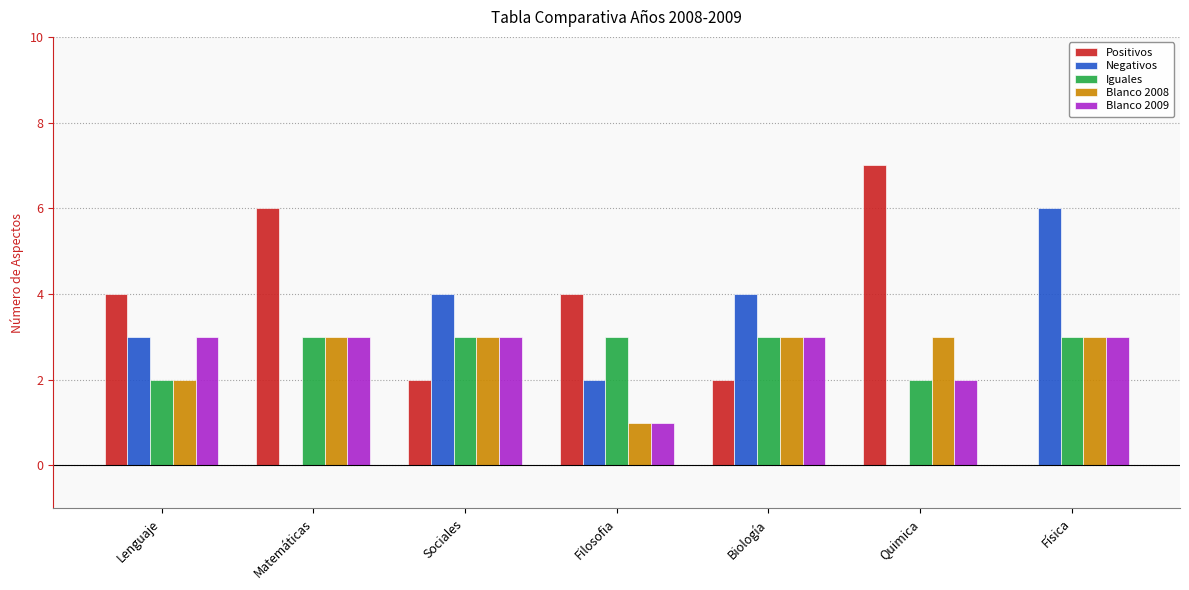

Reading left to right, list all the values displayed in this chart.

Positivos: Lenguaje=4	Matemáticas=6	Sociales=2	Filosofia=4	Biología=2	Quimica=7	Física=0
Negativos: Lenguaje=3	Matemáticas=0	Sociales=4	Filosofia=2	Biología=4	Quimica=0	Física=6
Iguales: Lenguaje=2	Matemáticas=3	Sociales=3	Filosofia=3	Biología=3	Quimica=2	Física=3
Blanco 2008: Lenguaje=2	Matemáticas=3	Sociales=3	Filosofia=1	Biología=3	Quimica=3	Física=3
Blanco 2009: Lenguaje=3	Matemáticas=3	Sociales=3	Filosofia=1	Biología=3	Quimica=2	Física=3